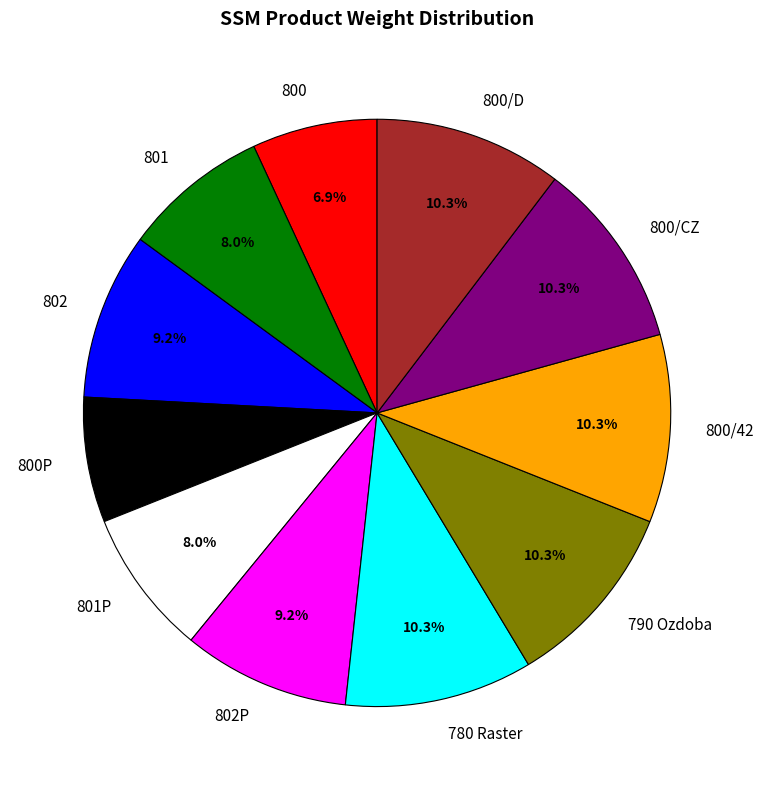

How much of the chart is everything except 800/CZ?

89.7%